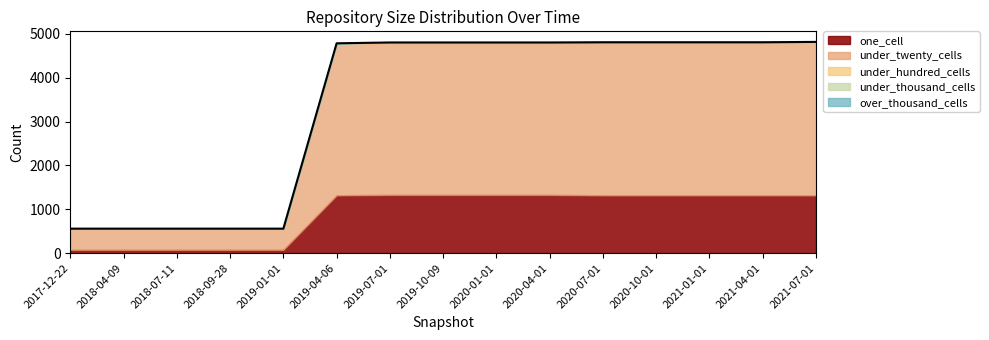

At which label does under_twenty_cells first exceed 3466?

2020-07-01